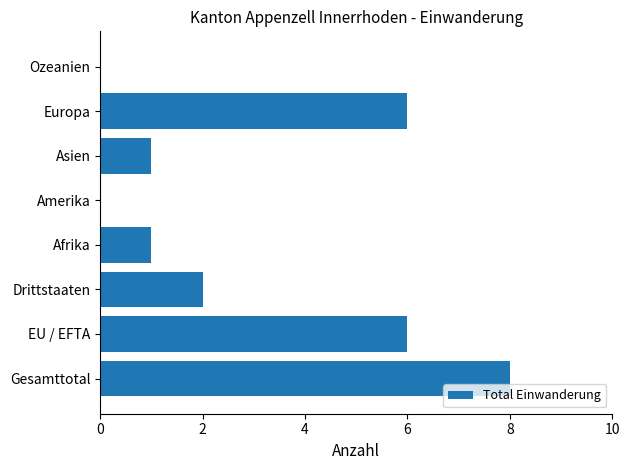

What is the average value?

3